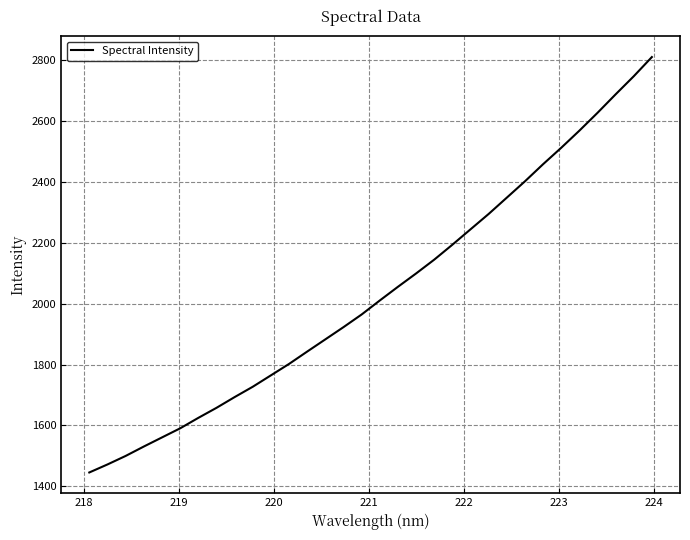

What is the minimum value shown in the chart?

1445.6